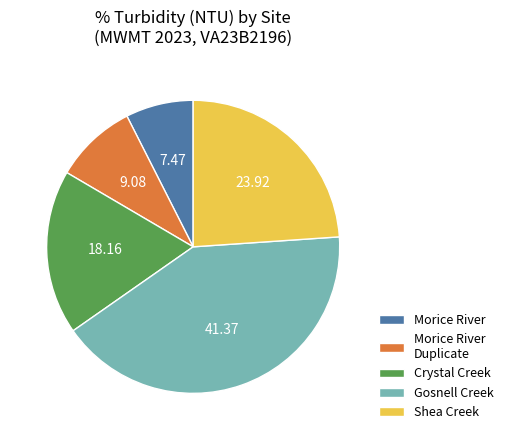

Which category has the biggest portion of the pie?

Gosnell Creek